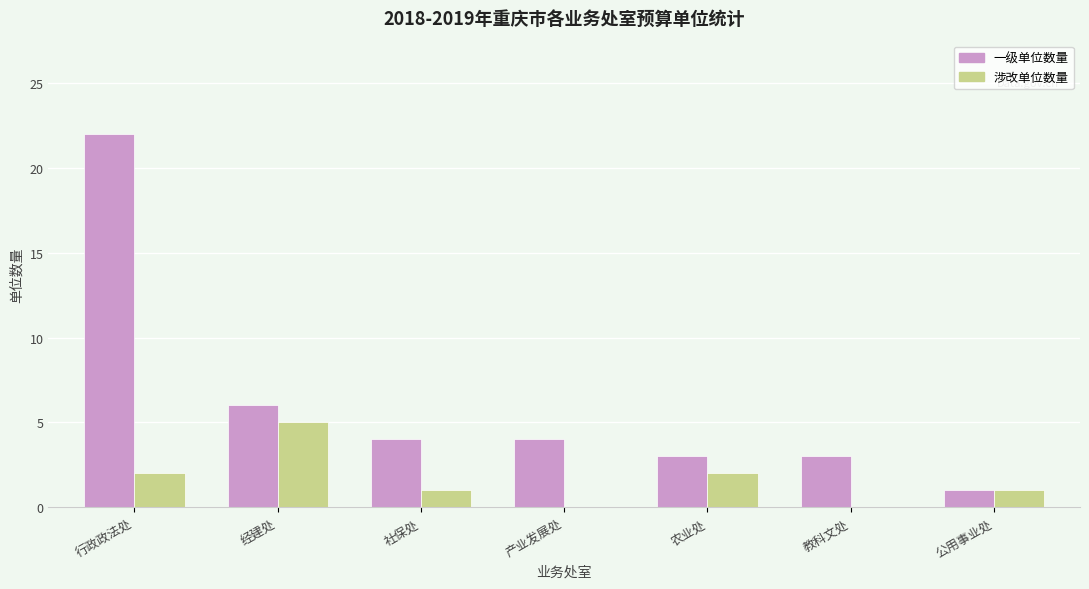

Is it true that 一级单位数量 equals 1 at 产业发展处?

False